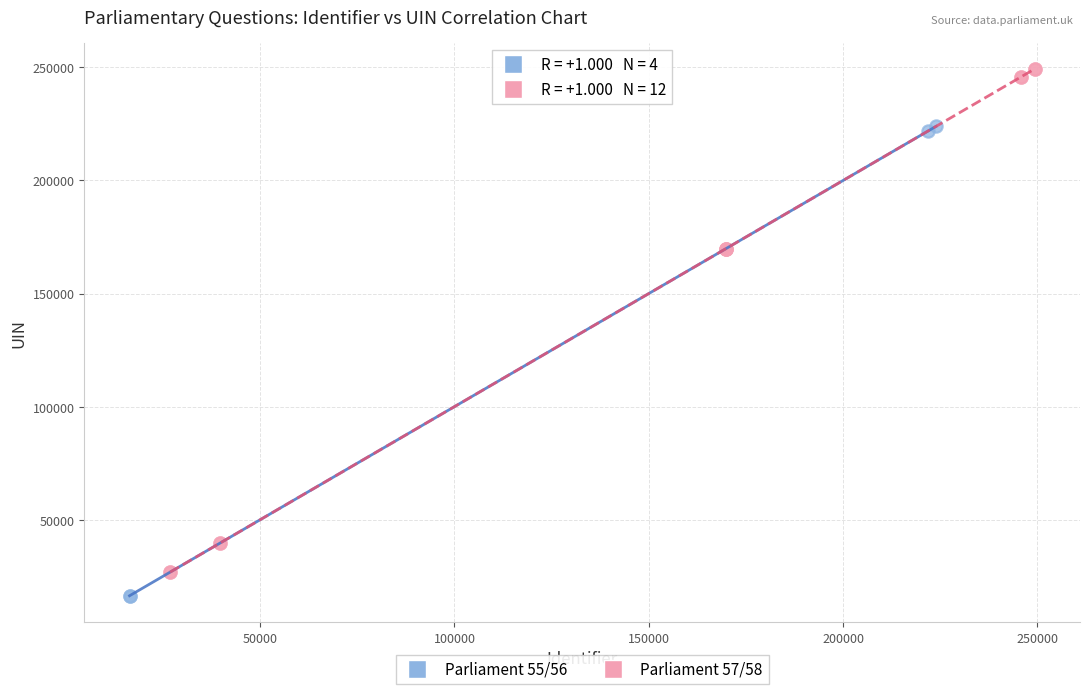

What are all the series names shown in the legend?

Parliament 55/56, Parliament 57/58